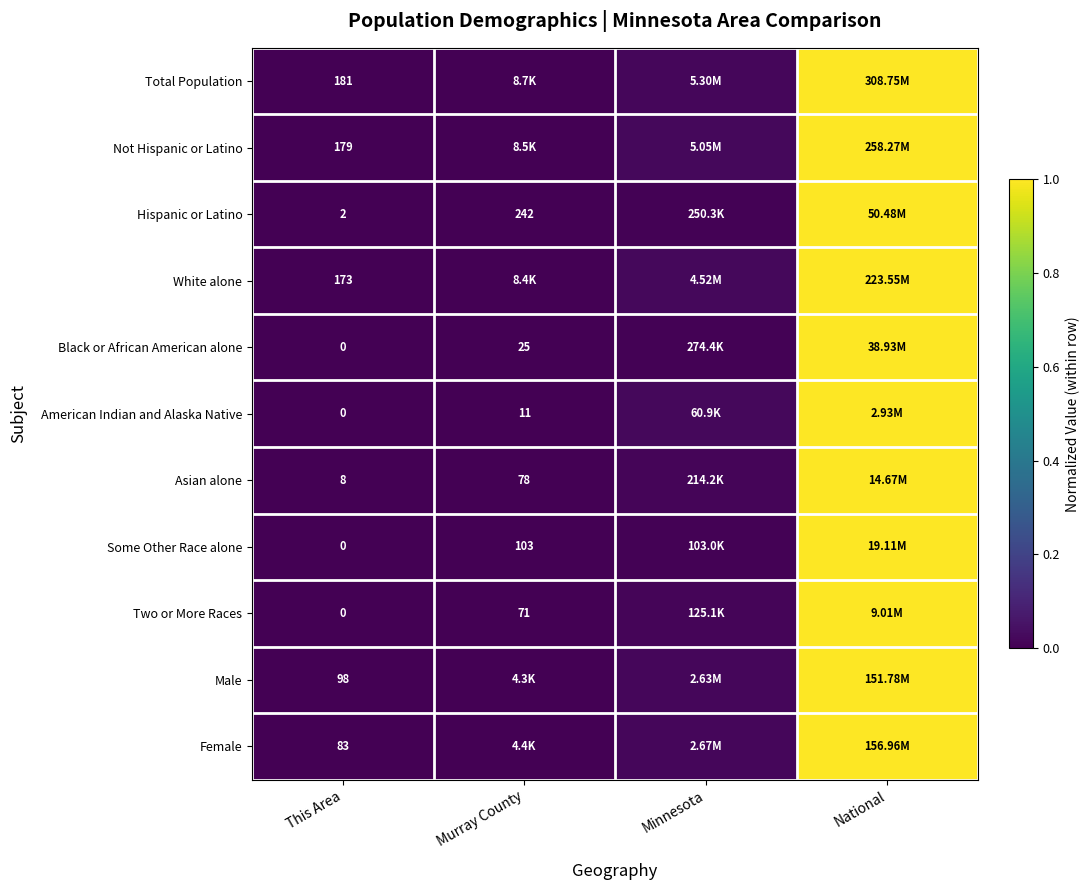

Is the value of Not Hispanic or Latino at This Area greater than the value of Some Other Race alone at Murray County?

Yes